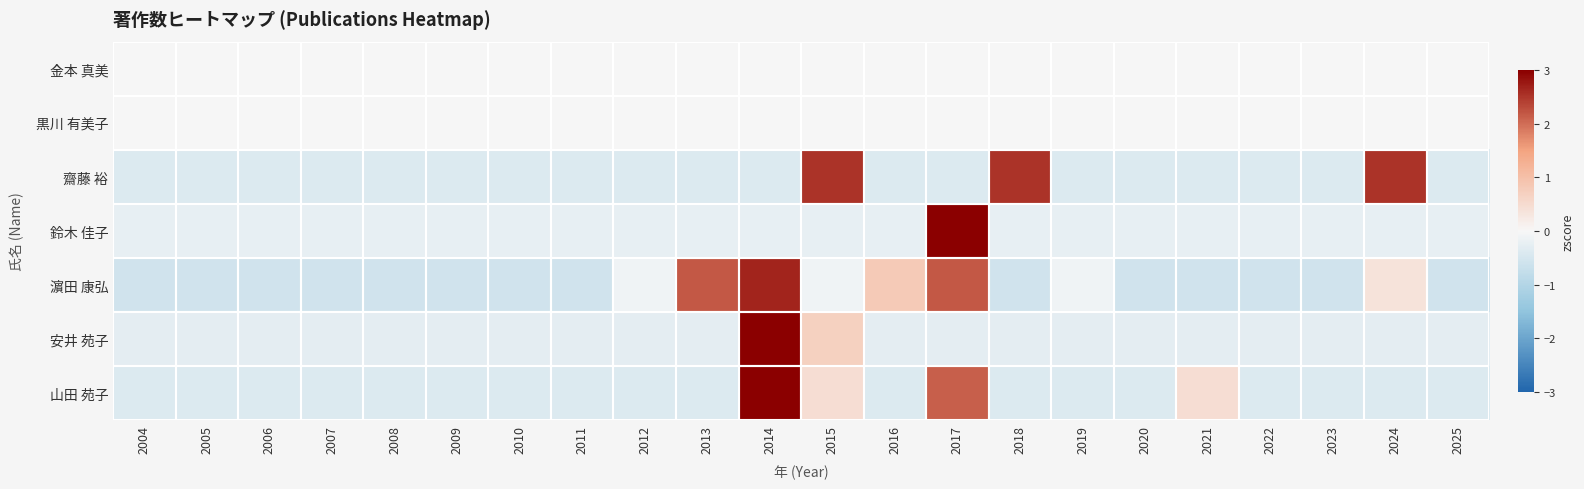

What is the difference between the highest and lowest values at 2011?

0.6